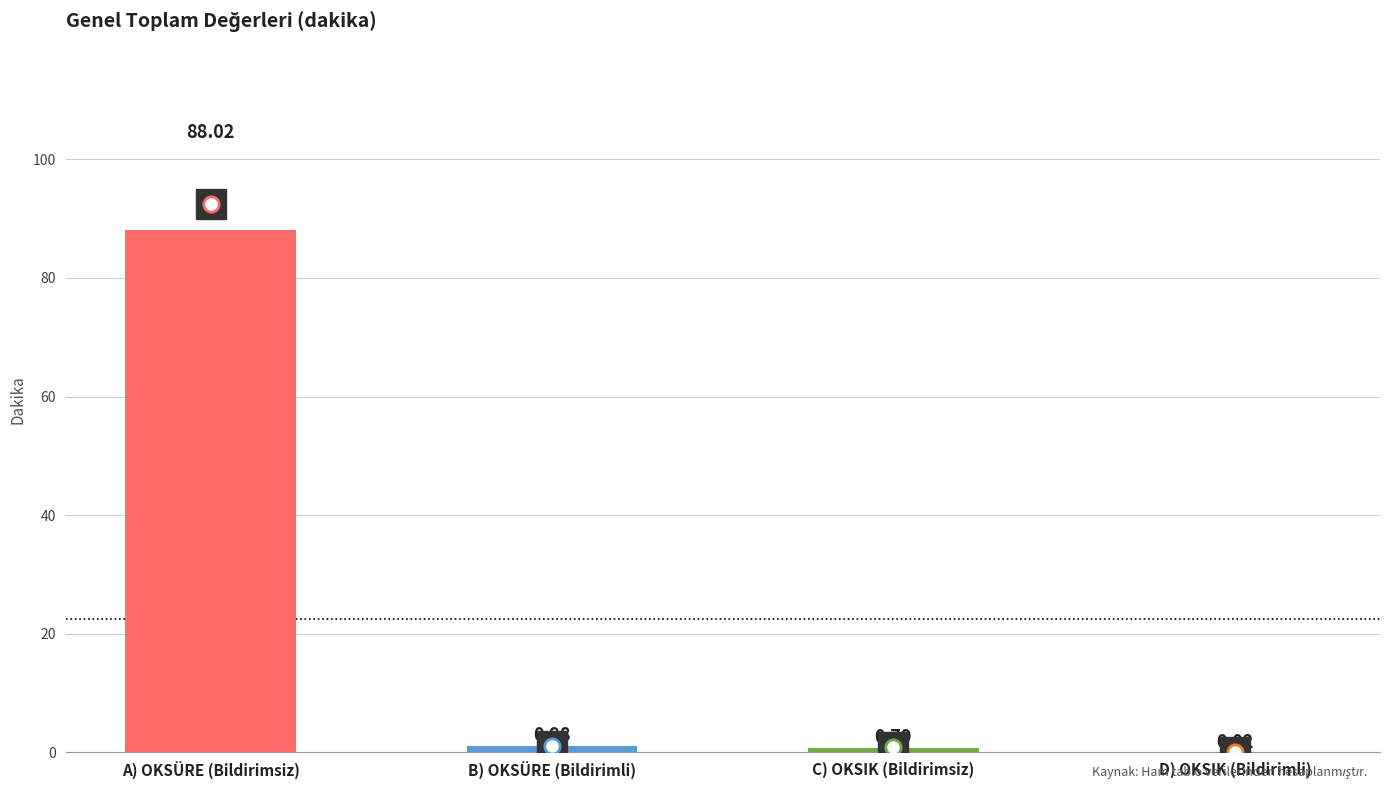

What is the change in value from B) OKSÜRE (Bildirimli) to D) OKSIK (Bildirimli)?

-1.0